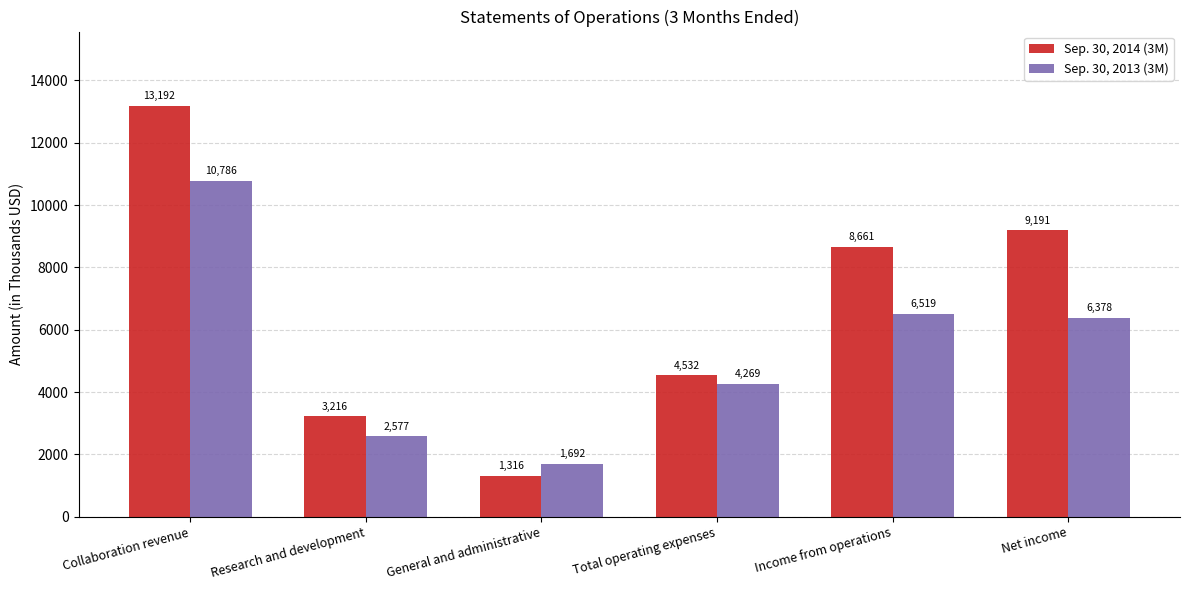

What is the maximum value shown in the chart?

13192